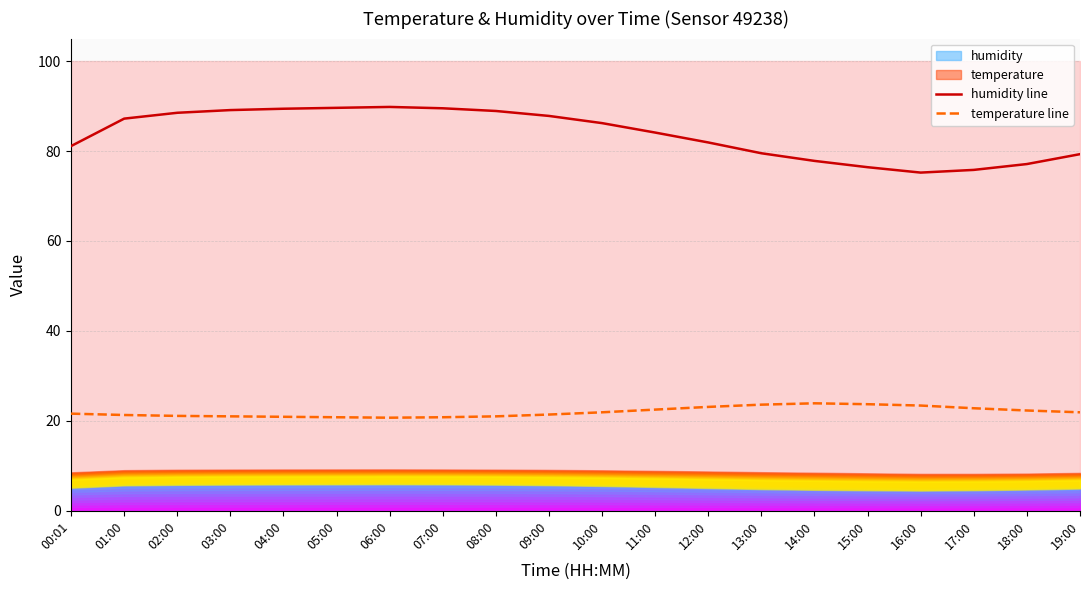

At which label does temperature line reach its peak?

14:00